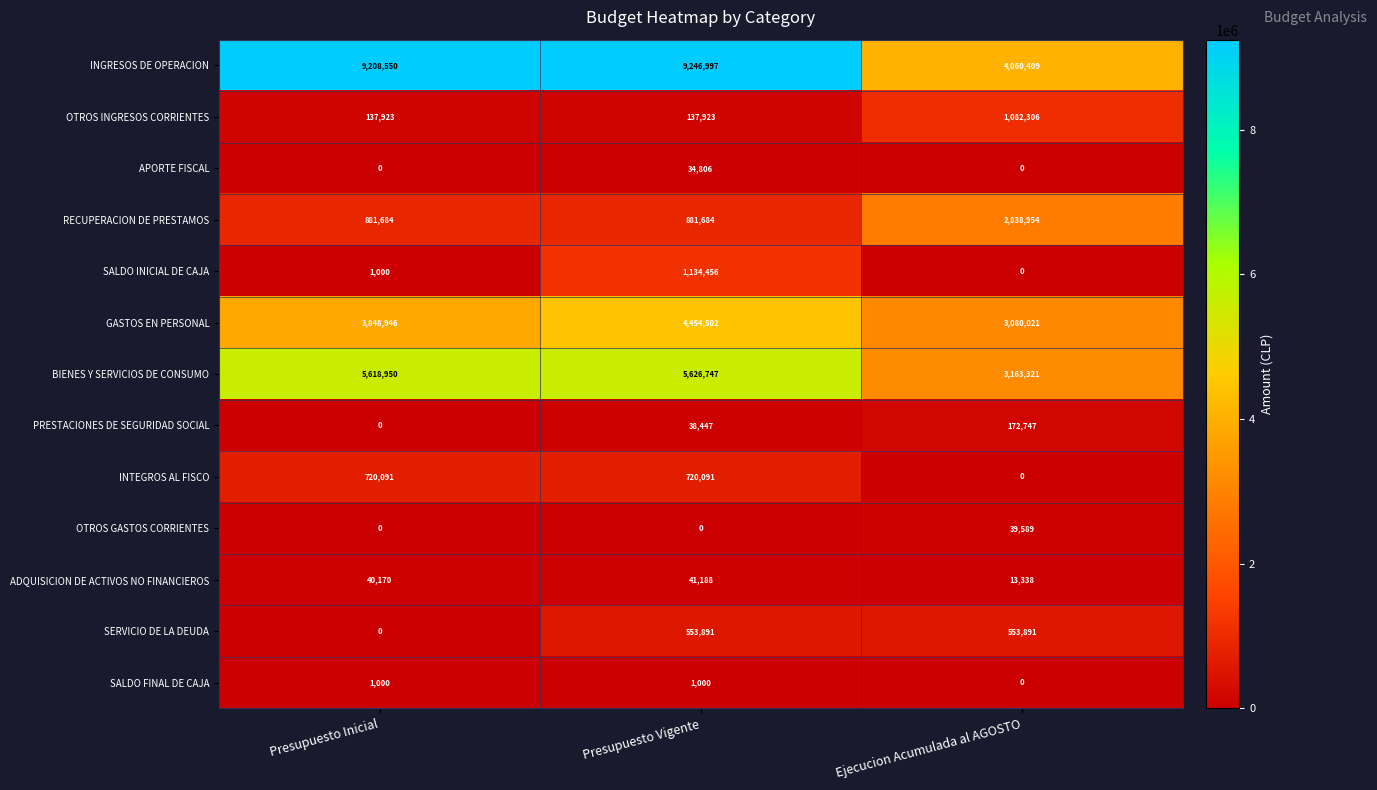

What is the difference between the SALDO INICIAL DE CAJA values at Ejecucion Acumulada al AGOSTO and Presupuesto Inicial?

1000